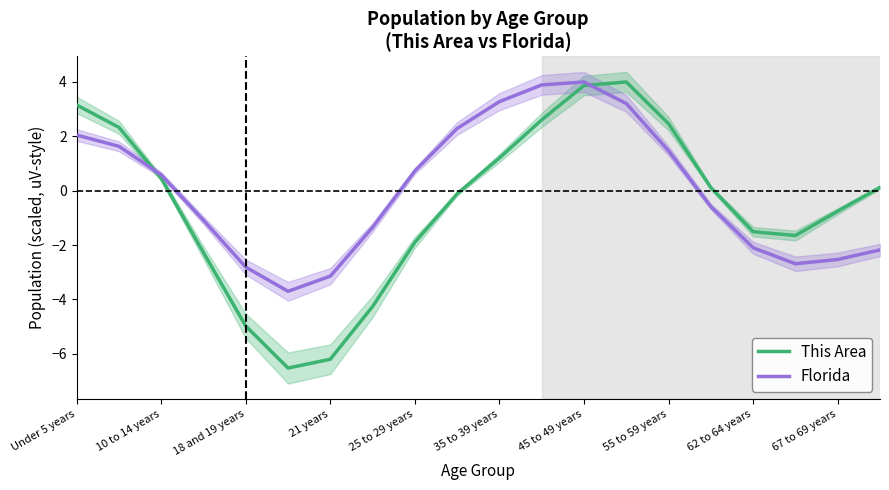

What is the minimum value for Florida?

-3.7